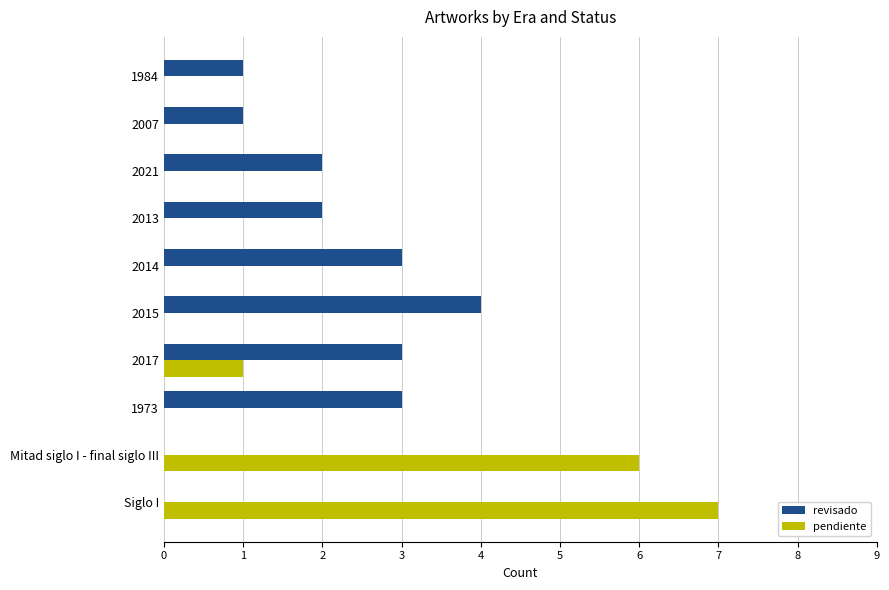

Is the value of revisado at 2014 greater than the value of pendiente at 1984?

Yes